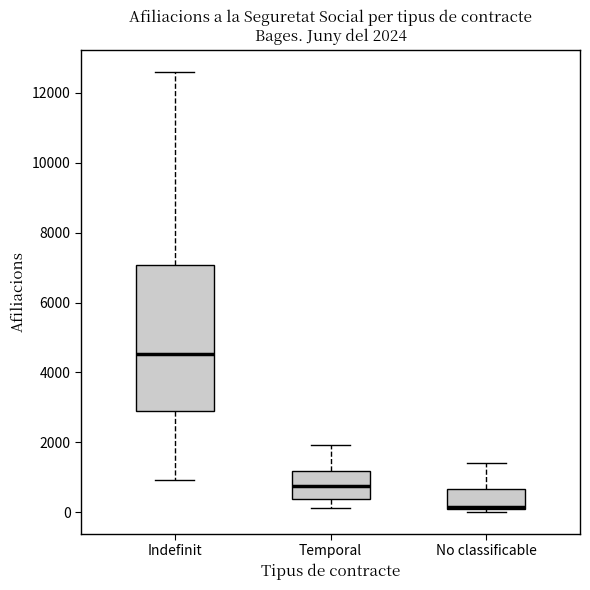

Comparing the boxes themselves (not the whiskers), which one is the tallest?

Indefinit